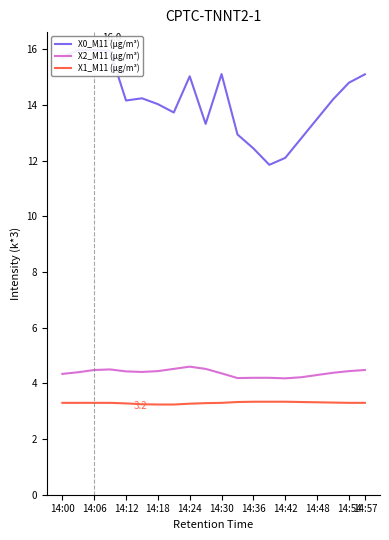

True or false: X2_M11 (μg/m³) and X1_M11 (μg/m³) intersect in this chart.

False